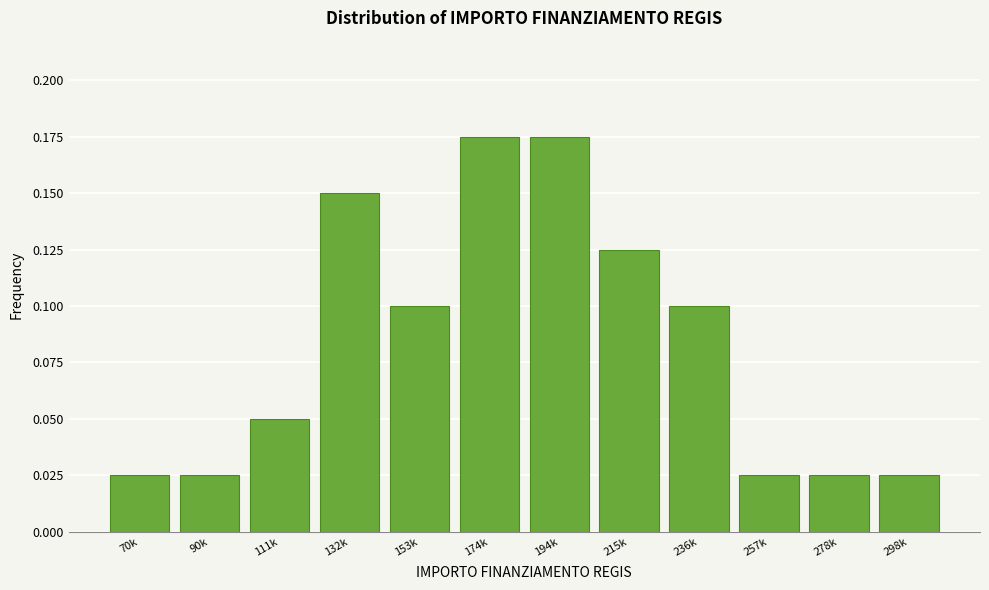

What is the sum of all values?

1.0